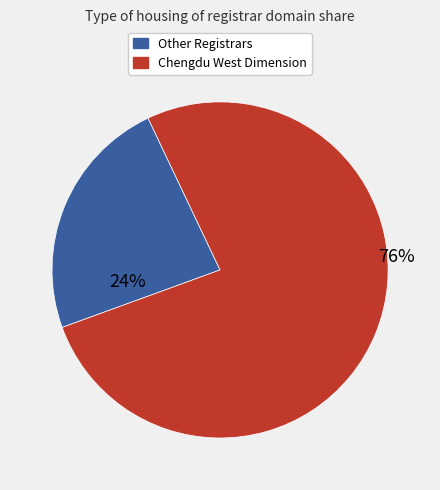

How many slices are in this pie chart?

2